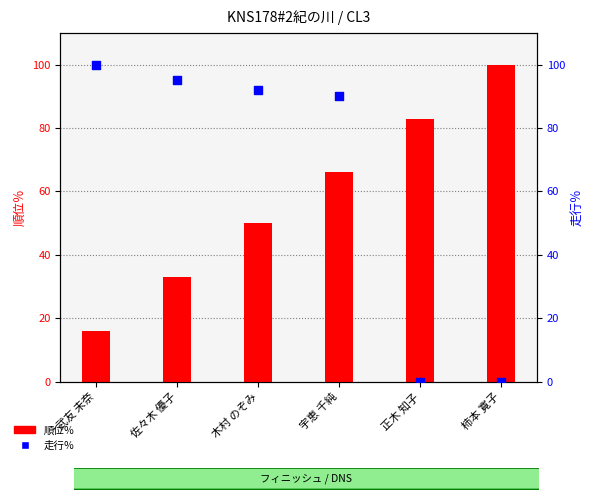

What is the total value across all series at 武友 未奈?

116